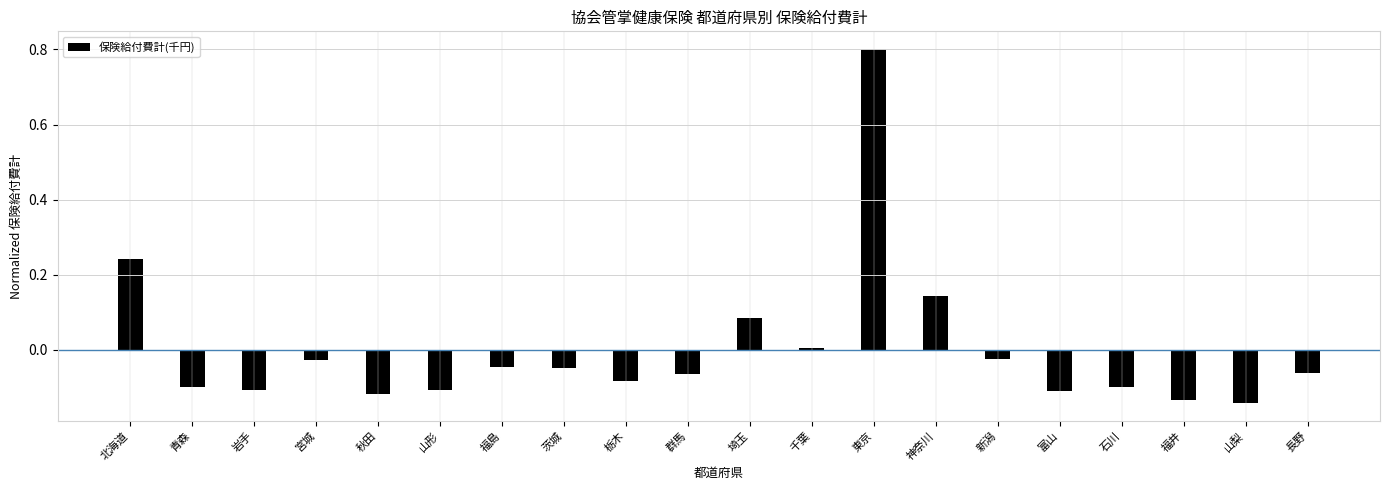

At which category does the chart reach its peak across all series?

東京